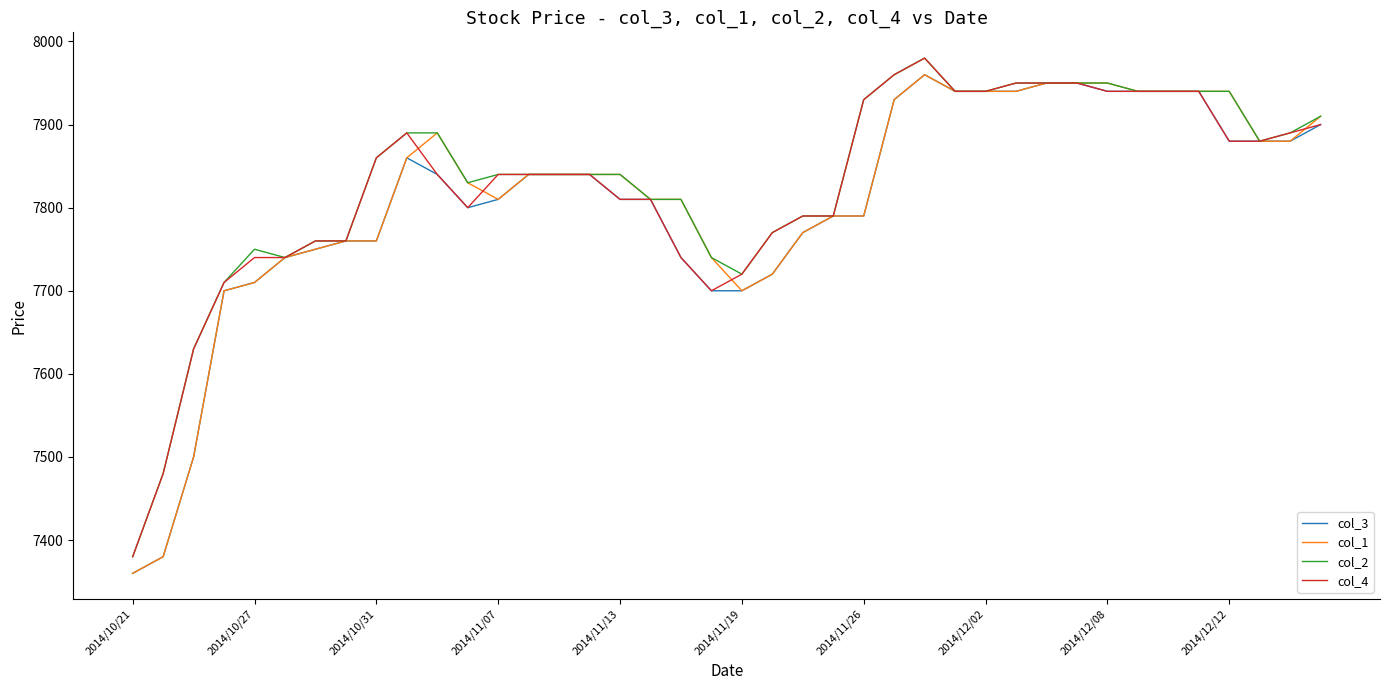

What is the greatest value displayed?

7980